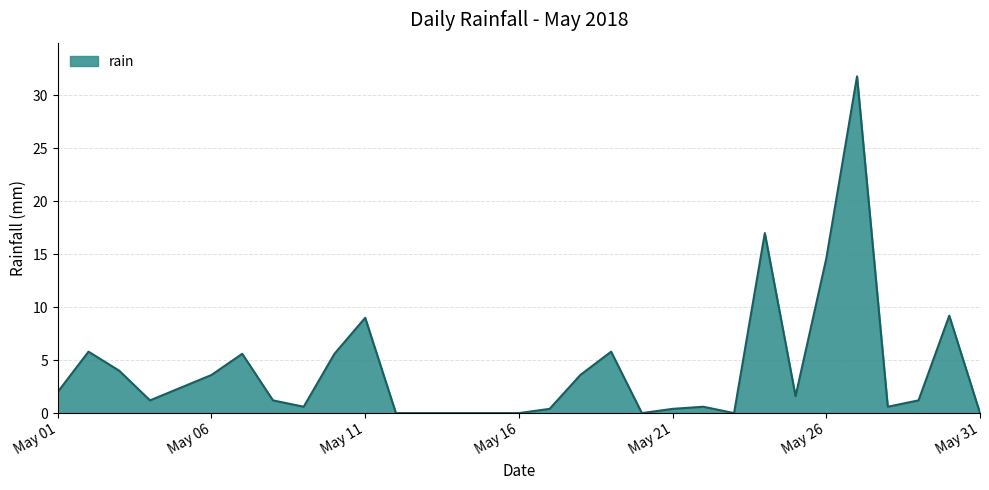

What is the difference between the maximum and minimum values?

31.8